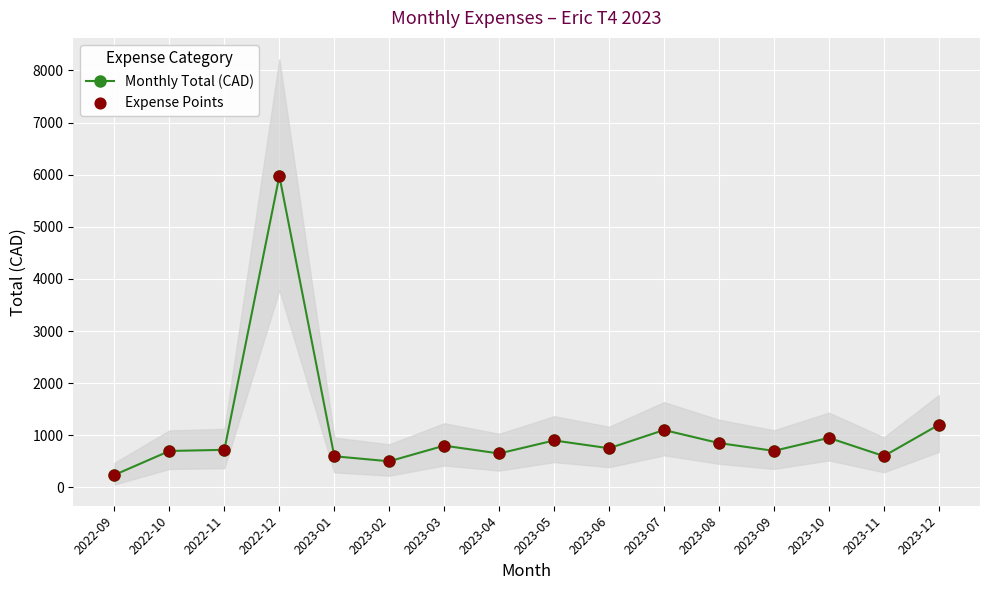

Which series has the widest spread of Y values?

Monthly Total (CAD)